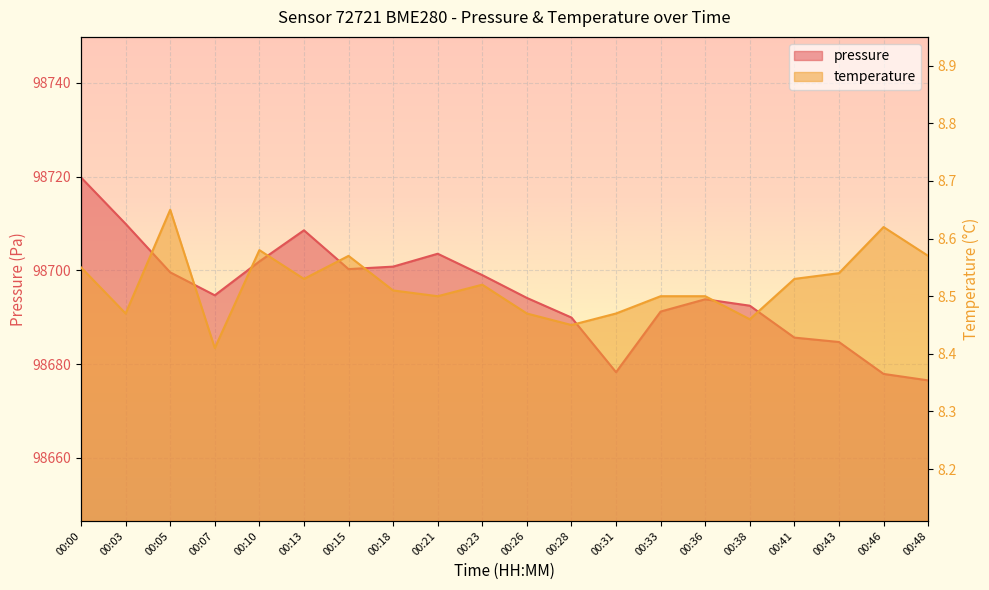

At how many categories does at least one series exceed 94322?

20